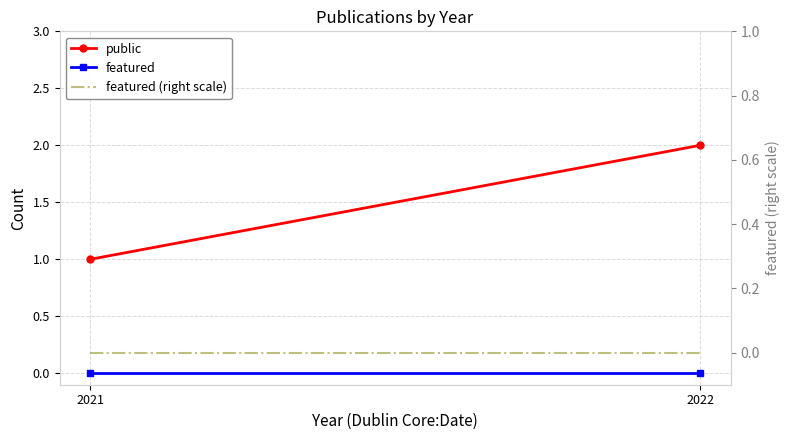

The public series shows 1 at 2021. True or false?

True